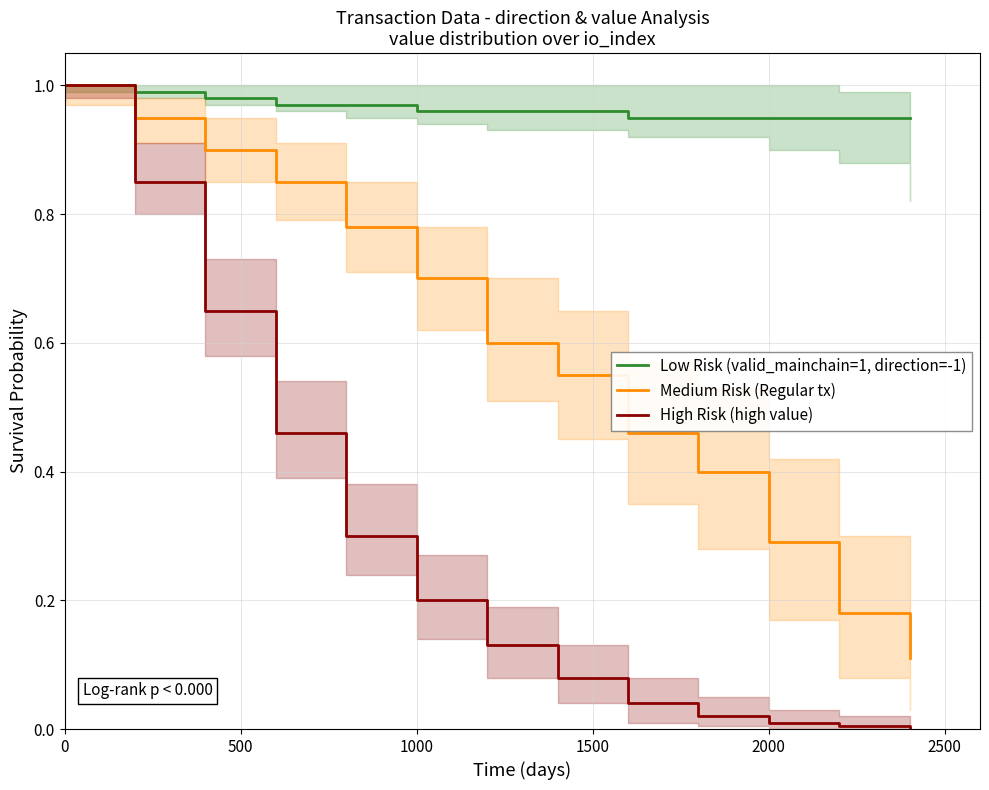

Which series has the largest range (max minus min)?

High Risk (high value)